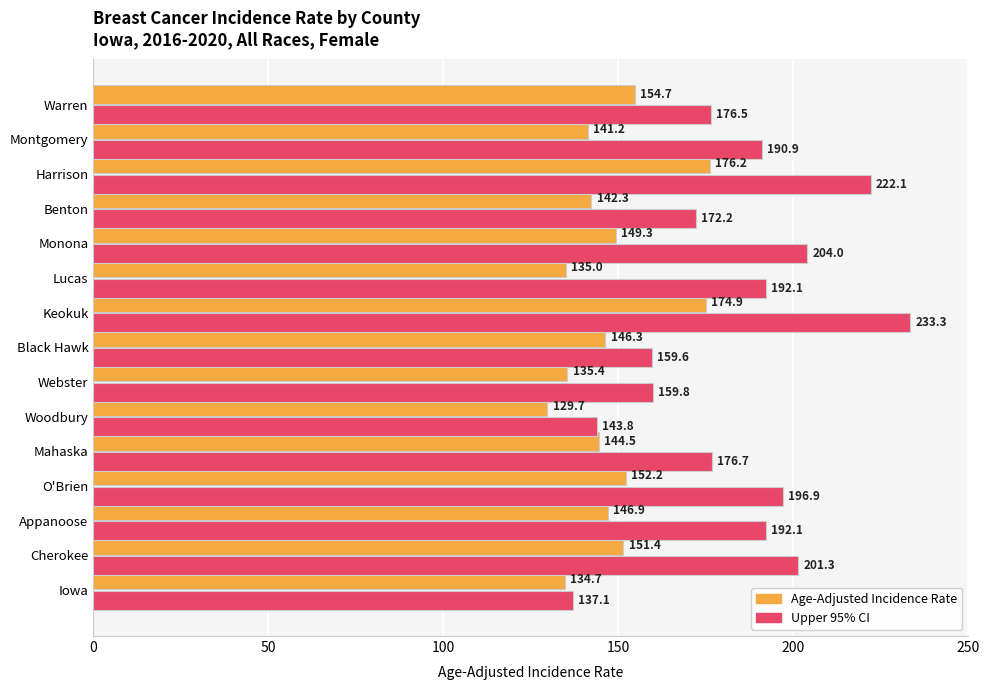

At which category is the sum across all series the highest?

Keokuk